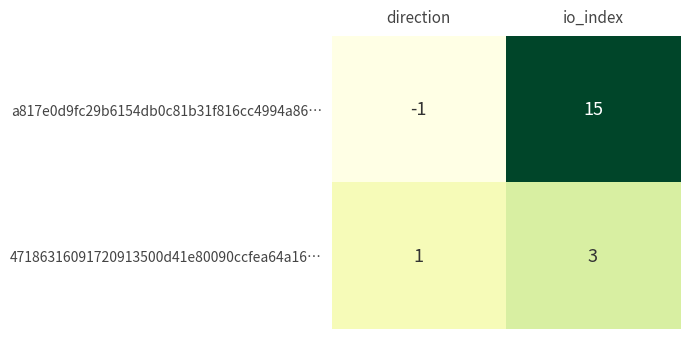

True or false: a817e0d9fc29b6154db0c81b31f816cc4994a86… has a value of 0 at direction.

False